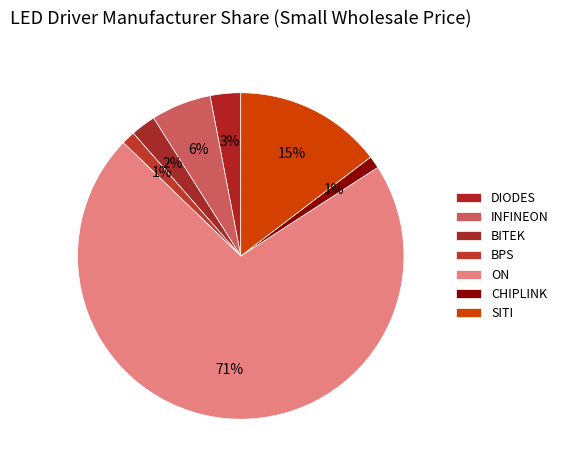

What percentage is the DIODES slice, to the nearest percent?

3%